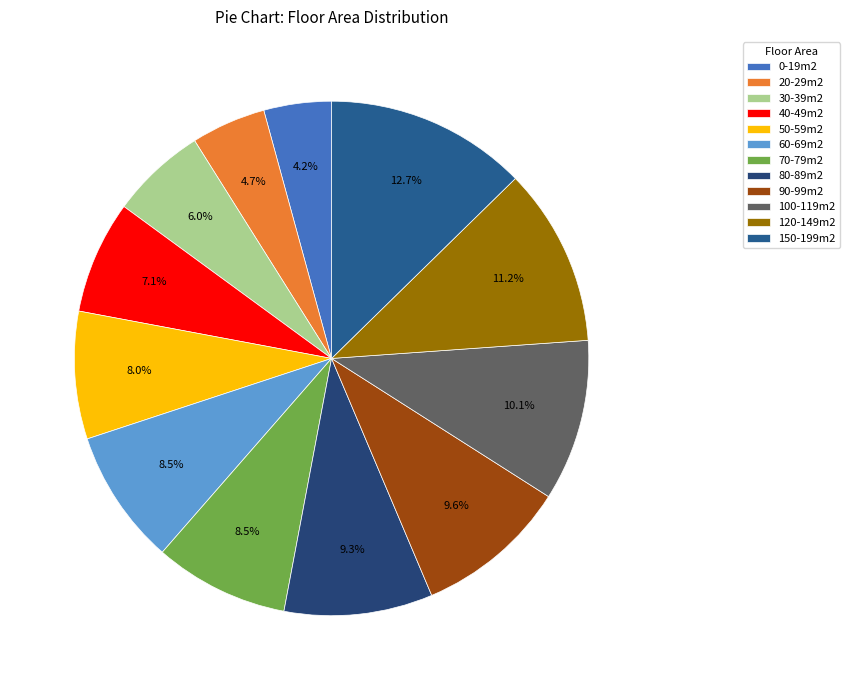

What percentage is the 100-119m2 slice, to the nearest percent?

10%